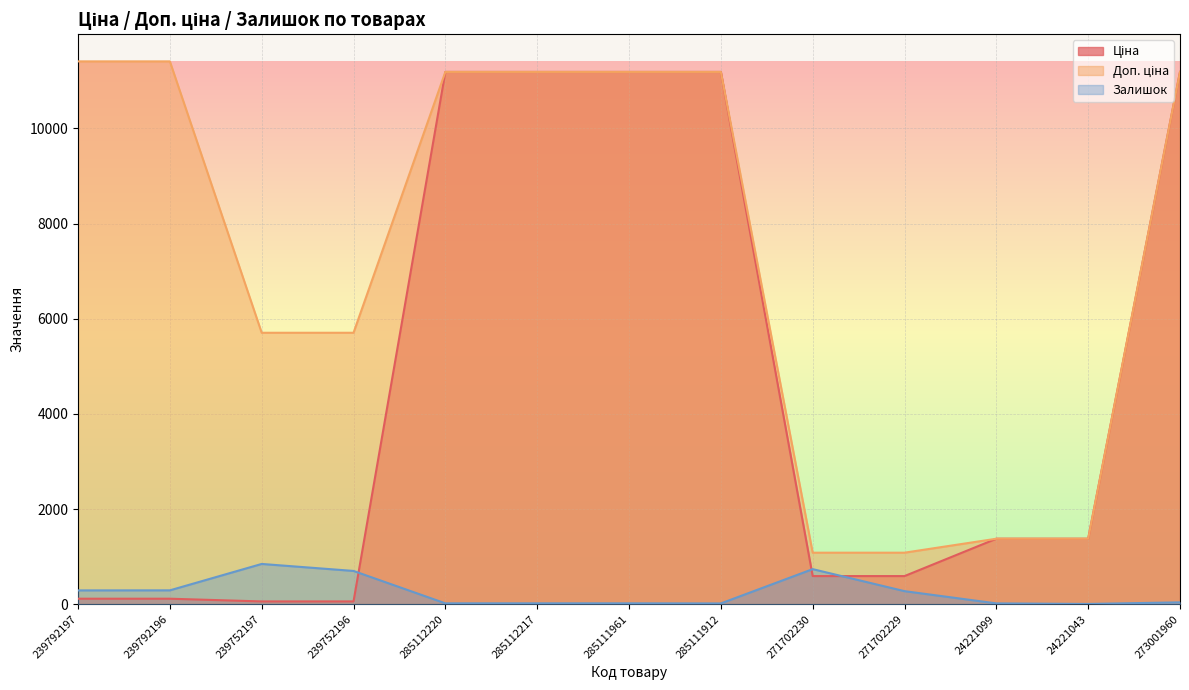

What is the smallest value displayed?

4.0